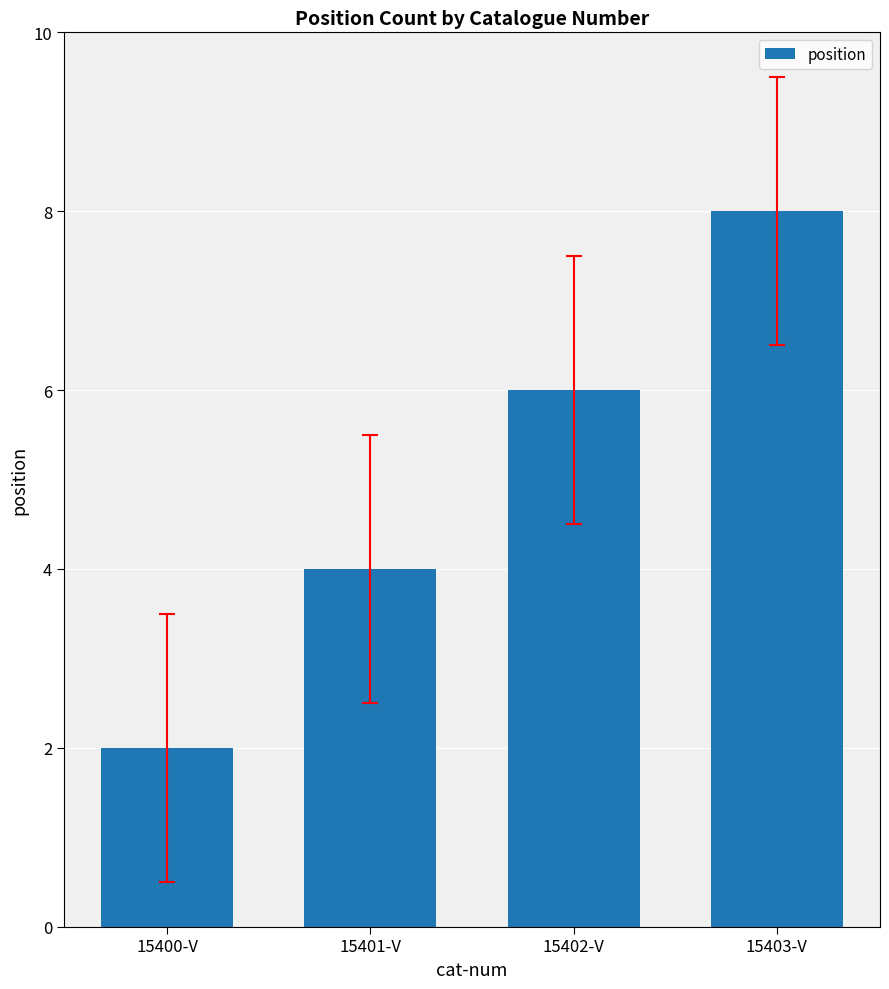

What is the minimum value shown in the chart?

2